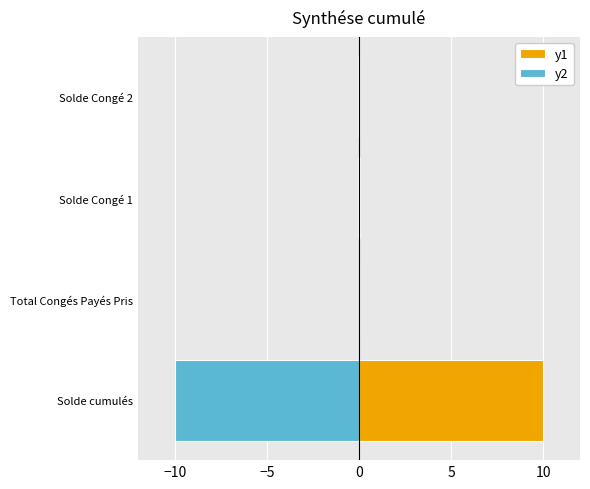

The y2 series shows -0.1 at Solde Congé 1. True or false?

False